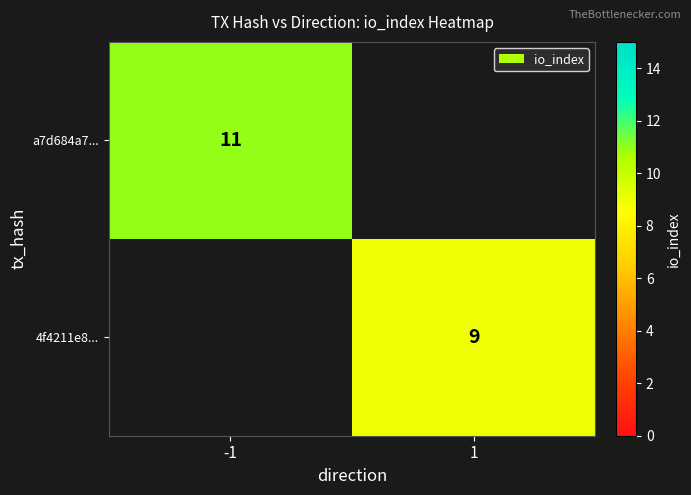

What is the greatest value displayed?

11.0